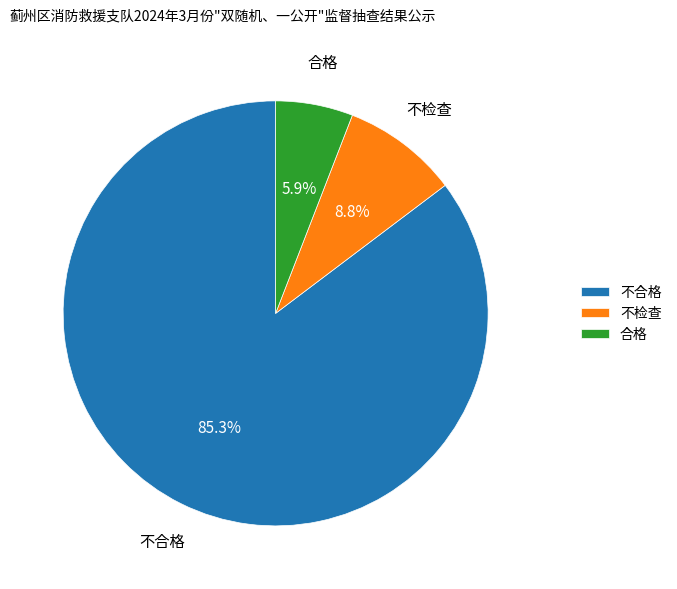

Which slice is the smallest?

合格